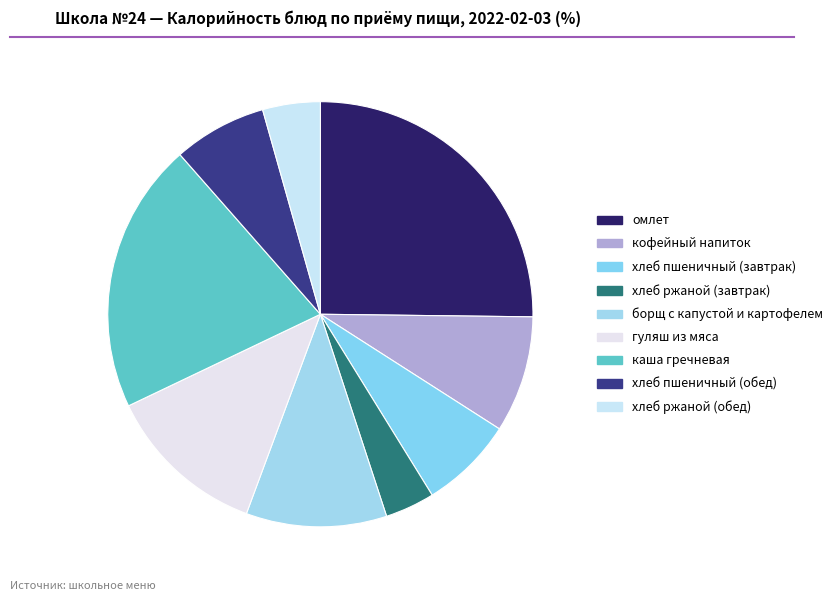

Does any single category account for the majority?

No